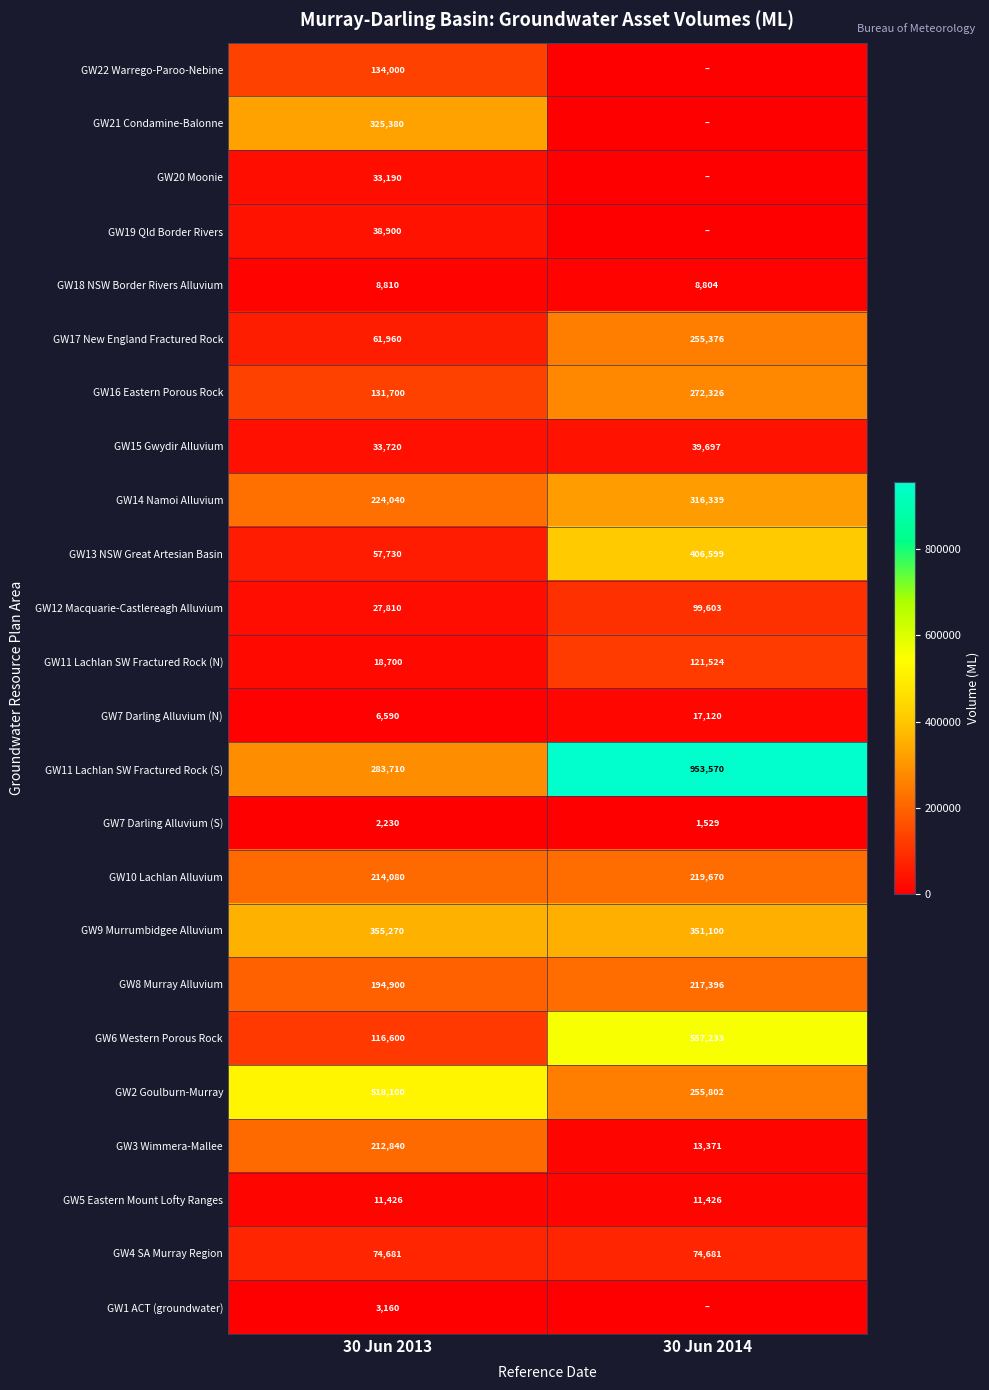

The value of GW9 Murrumbidgee Alluvium at 30 Jun 2013 is 483264. True or false?

False